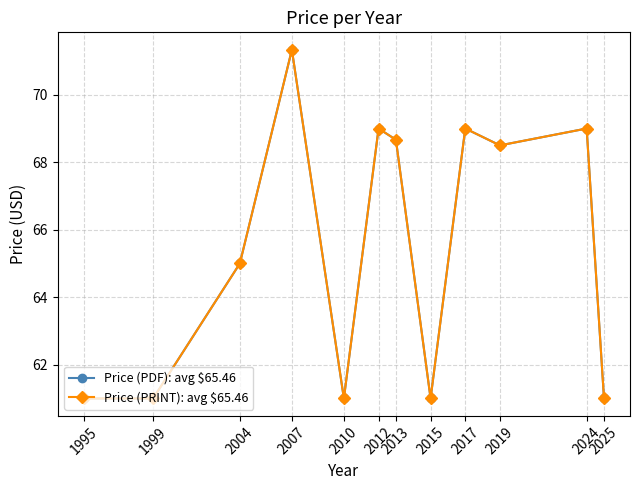

How many data points in Price (PRINT): avg $65.46 are less than 68?

6